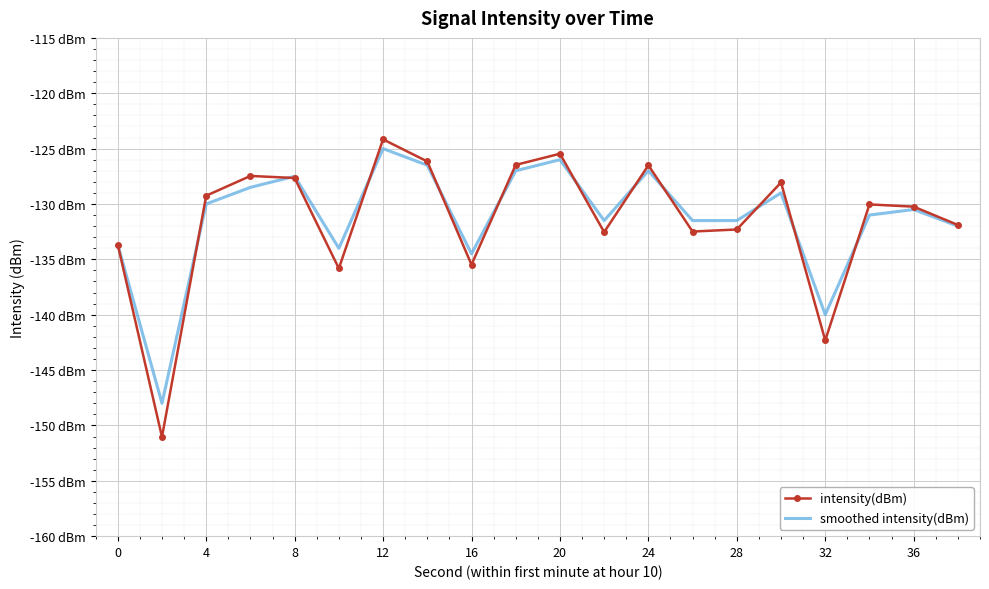

How many intersections are there between smoothed intensity(dBm) and intensity(dBm)?

11